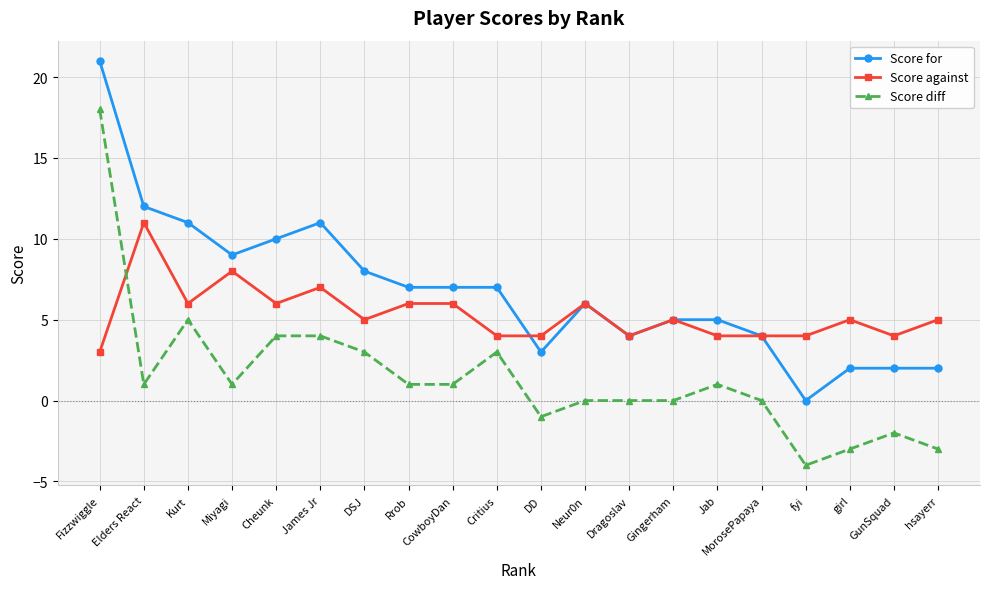

What is the total value across all series at Gingerham?

10